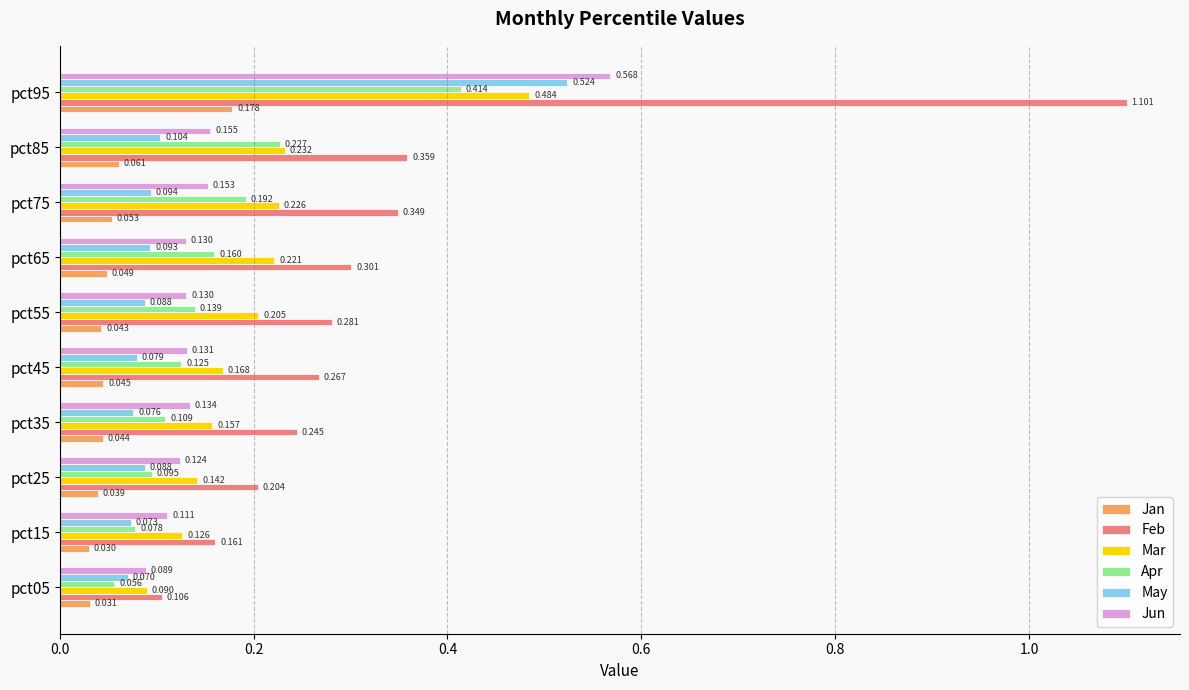

Which series has the largest total across all categories?

Feb